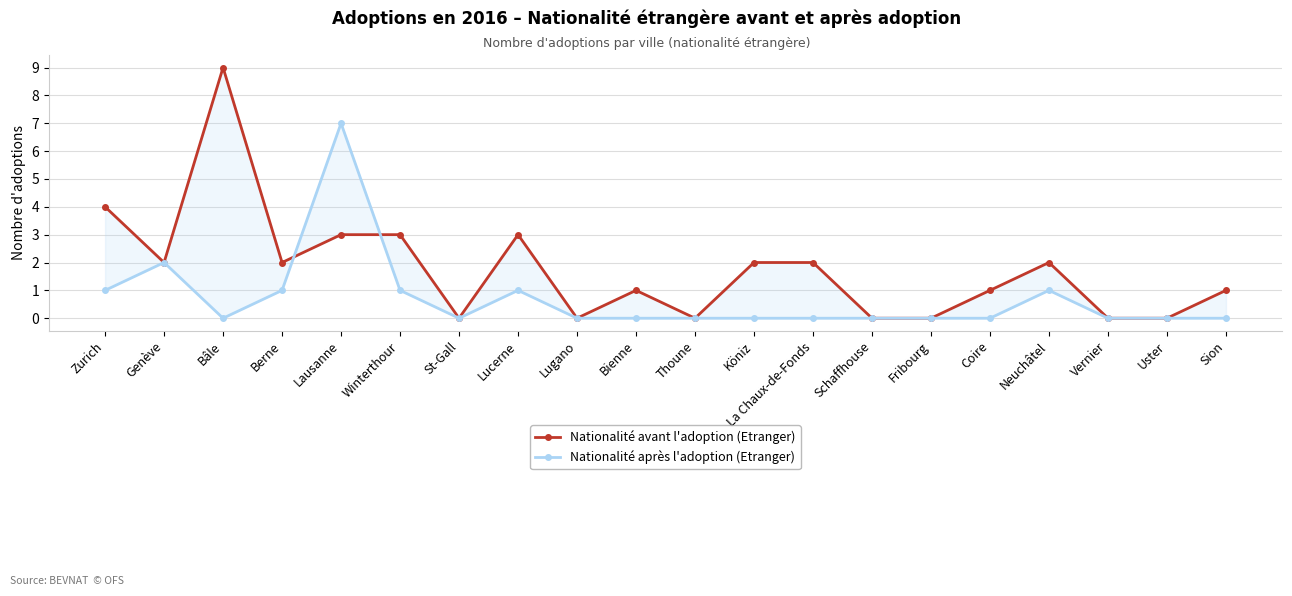

At which label does Nationalité avant l'adoption (Etranger) first exceed 2?

Zurich